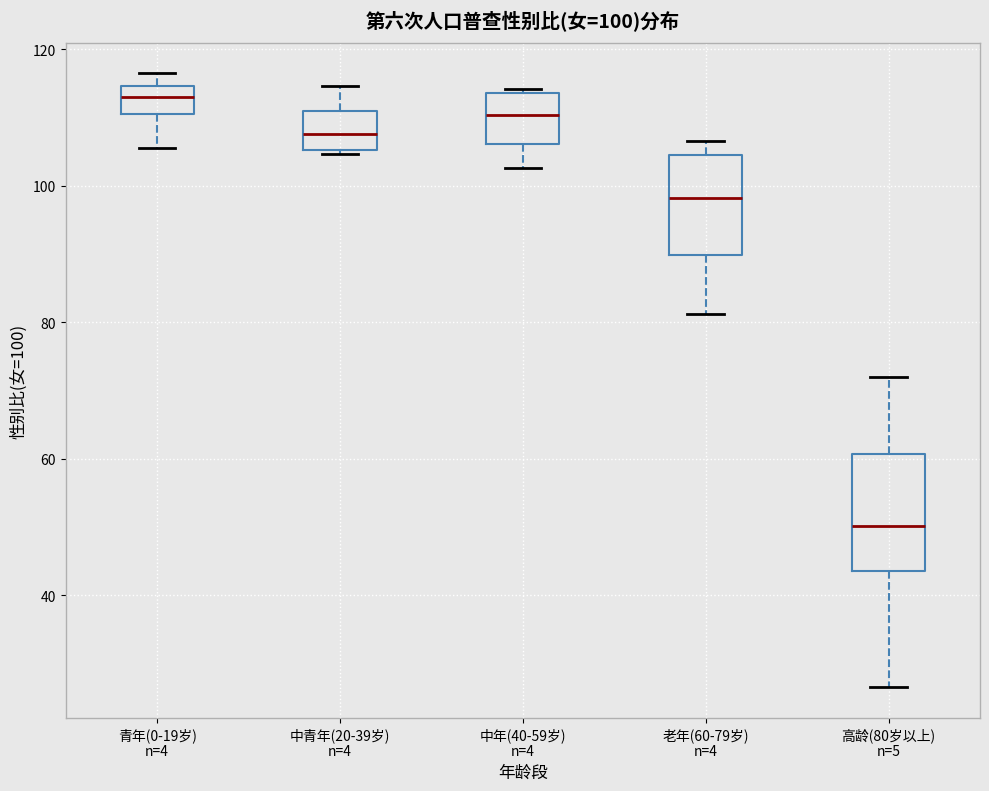

Which box is the tallest, from its lower edge to its upper edge?

高龄(80岁以上) n=5